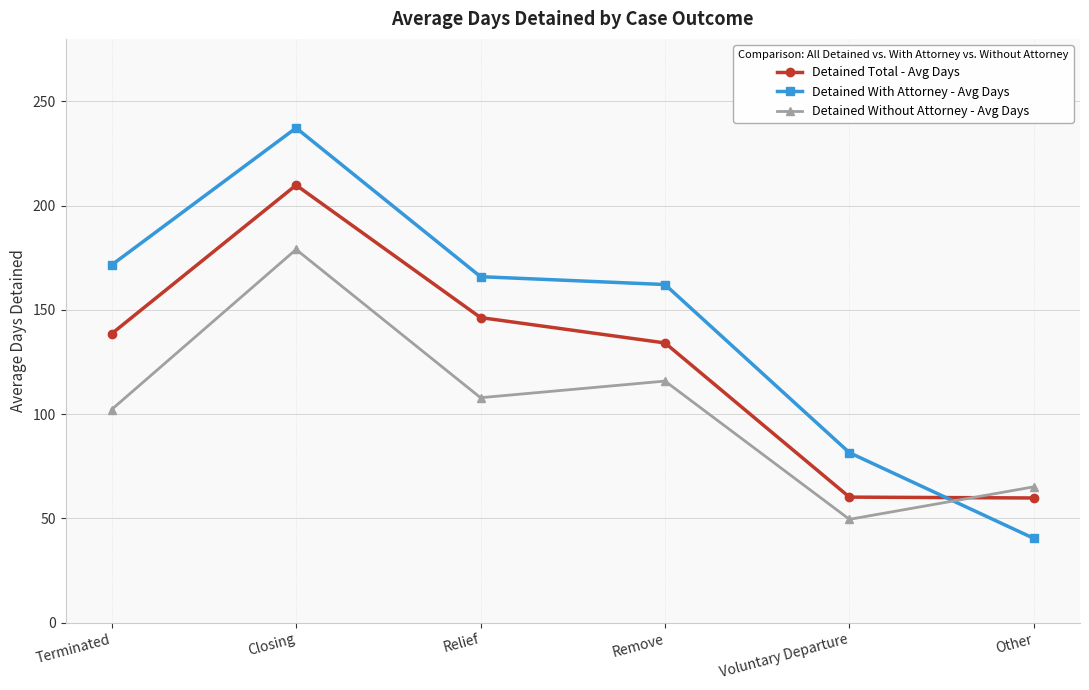

Which series changed the most between Remove and Other?

Detained With Attorney - Avg Days